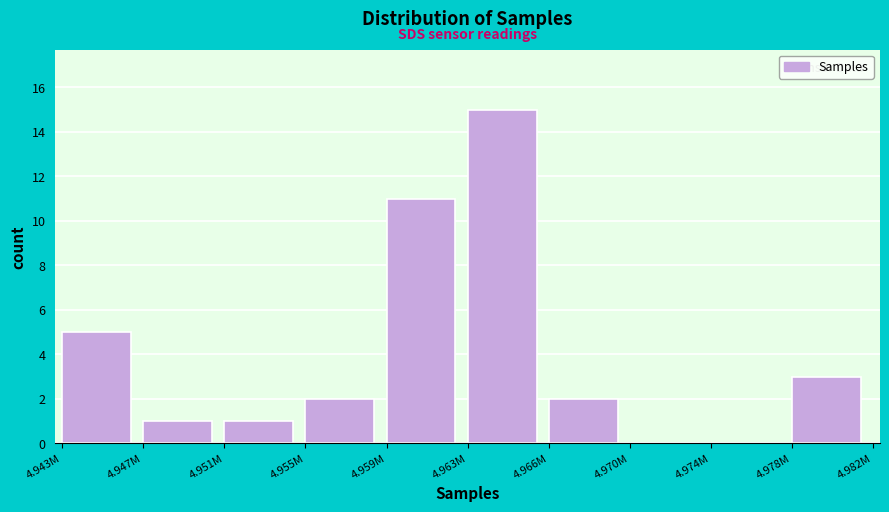

Reading right to left, what are all the values shown in this chart?

4.978M=3	4.974M=0	4.970M=0	4.966M=2	4.963M=15	4.959M=11	4.955M=2	4.951M=1	4.947M=1	4.943M=5